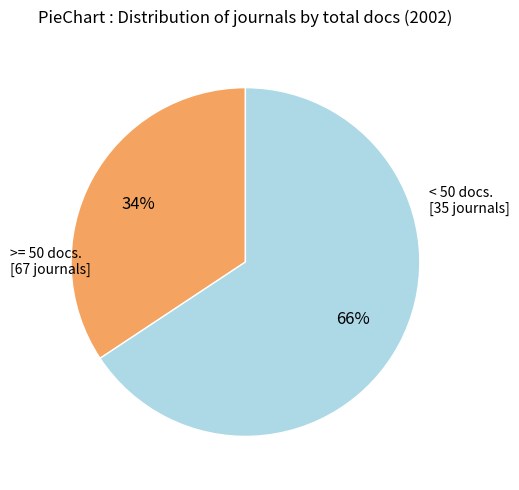

Is there any slice that represents more than half of the pie?

Yes